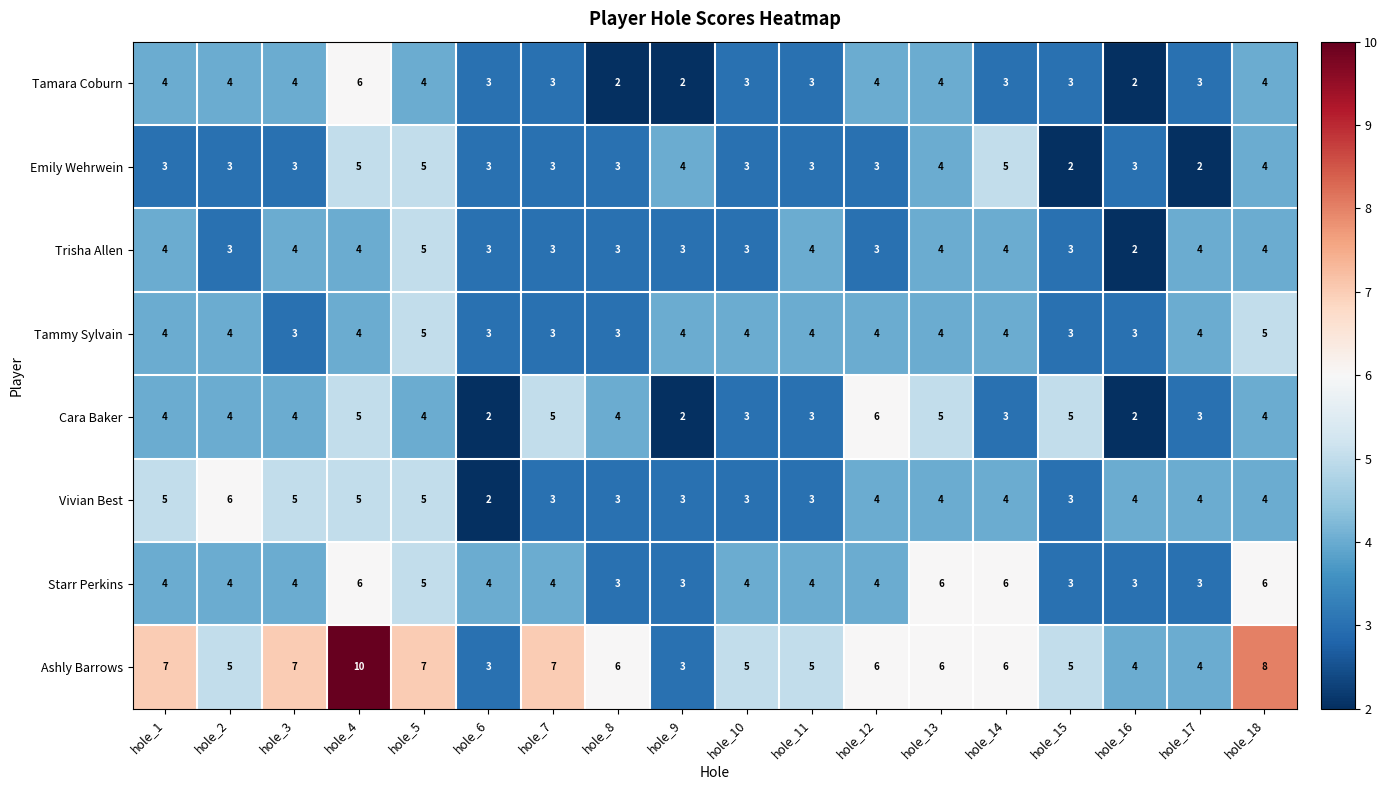

At which label does Ashly Barrows first exceed 6?

hole_1